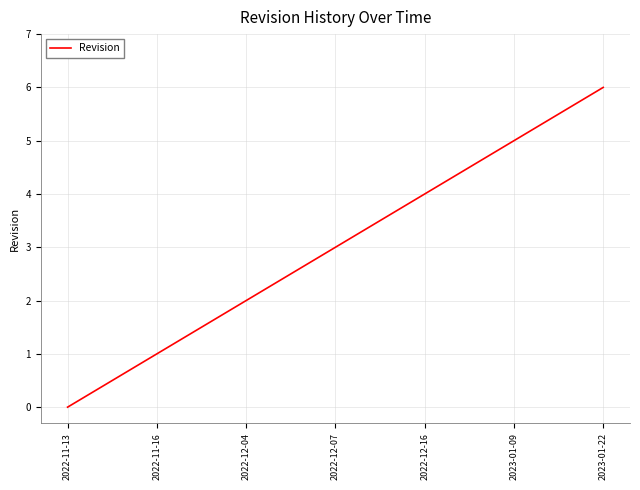

True or false: the data has more than 0 interior local peaks.

False